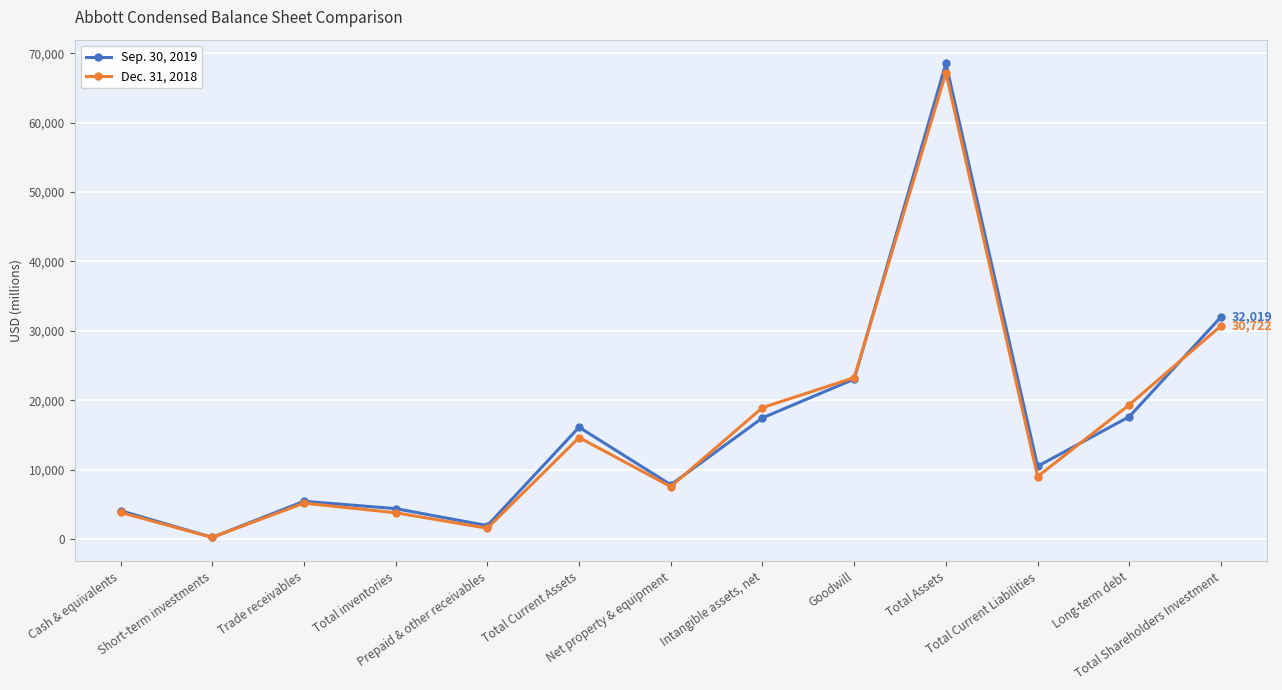

List the labels in order of Sep. 30, 2019 value, smallest first.

Short-term investments, Prepaid & other receivables, Cash & equivalents, Total inventories, Trade receivables, Net property & equipment, Total Current Liabilities, Total Current Assets, Intangible assets, net, Long-term debt, Goodwill, Total Shareholders Investment, Total Assets